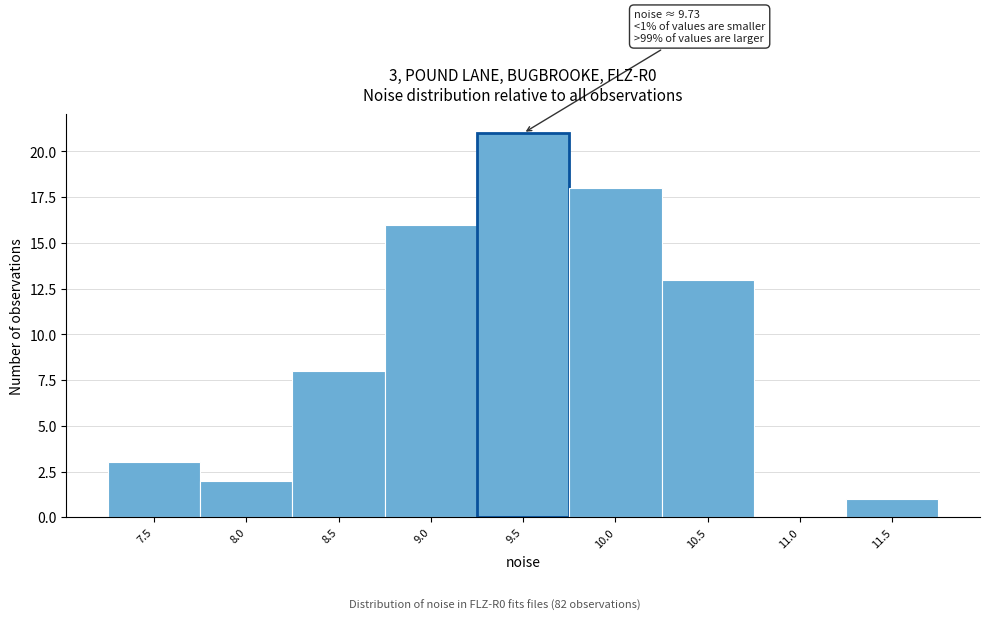

Reading right to left, transcribe all the data shown in this chart.

11.5=1	11.0=0	10.5=13	10.0=18	9.5=21	9.0=16	8.5=8	8.0=2	7.5=3